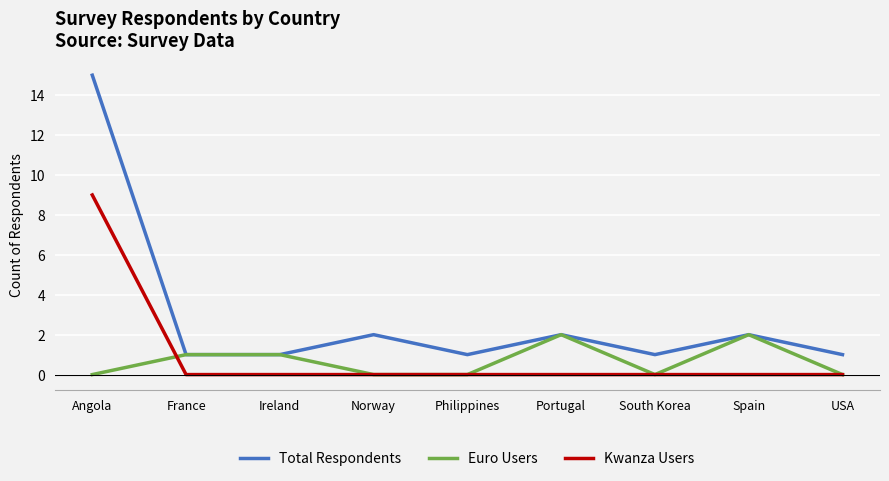

True or false: Total Respondents has a value of 2 at Philippines.

False